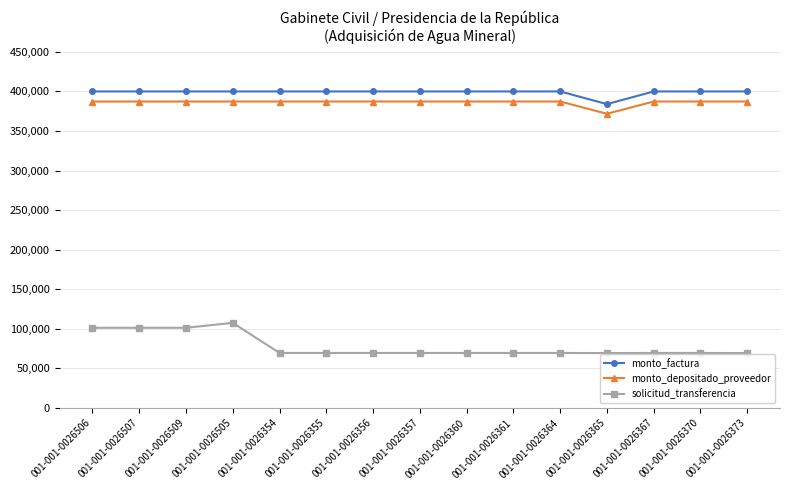

What is the label of the 9th point from the right?

001-001-0026356